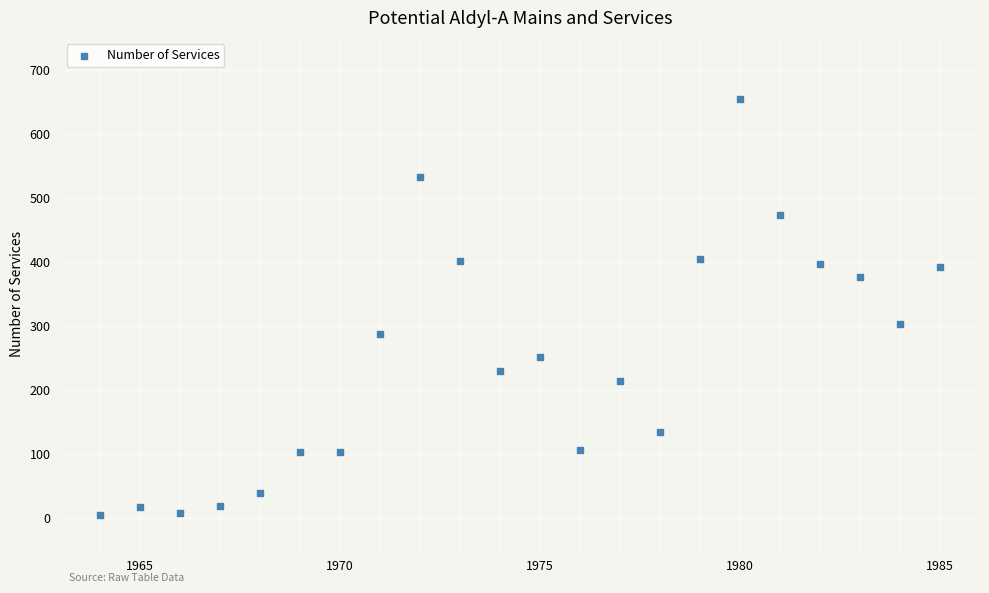

What is the range of Y values (max minus min)?

650